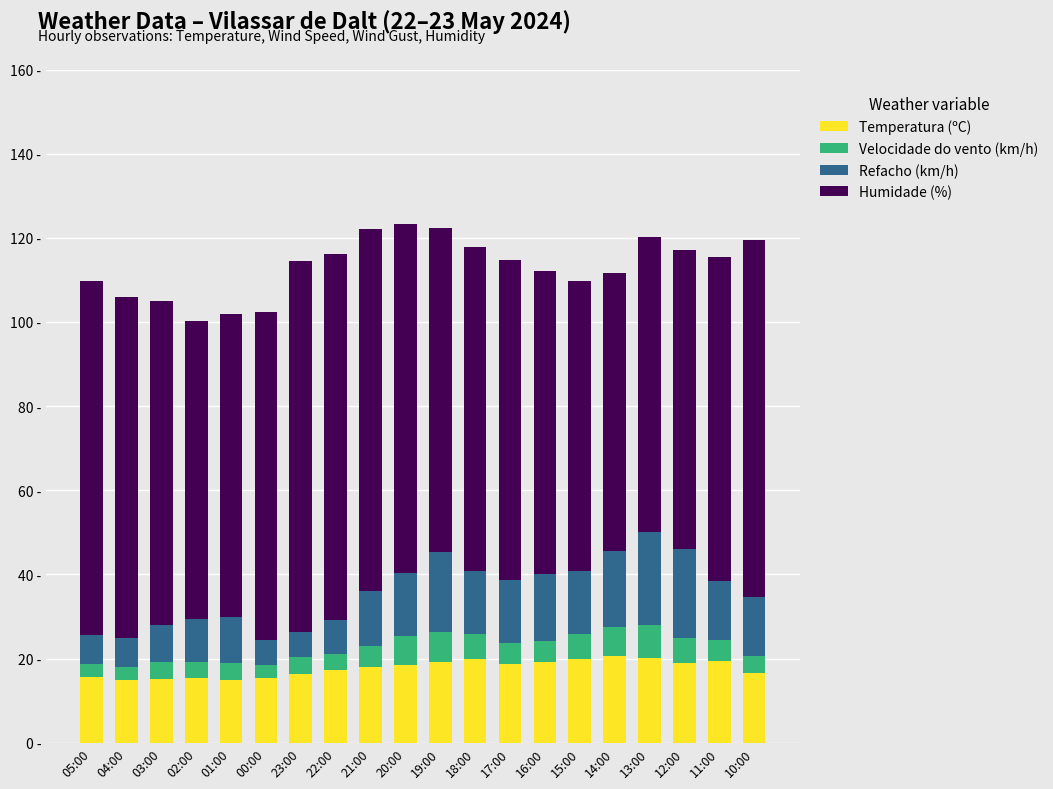

Are the bars horizontal?

No